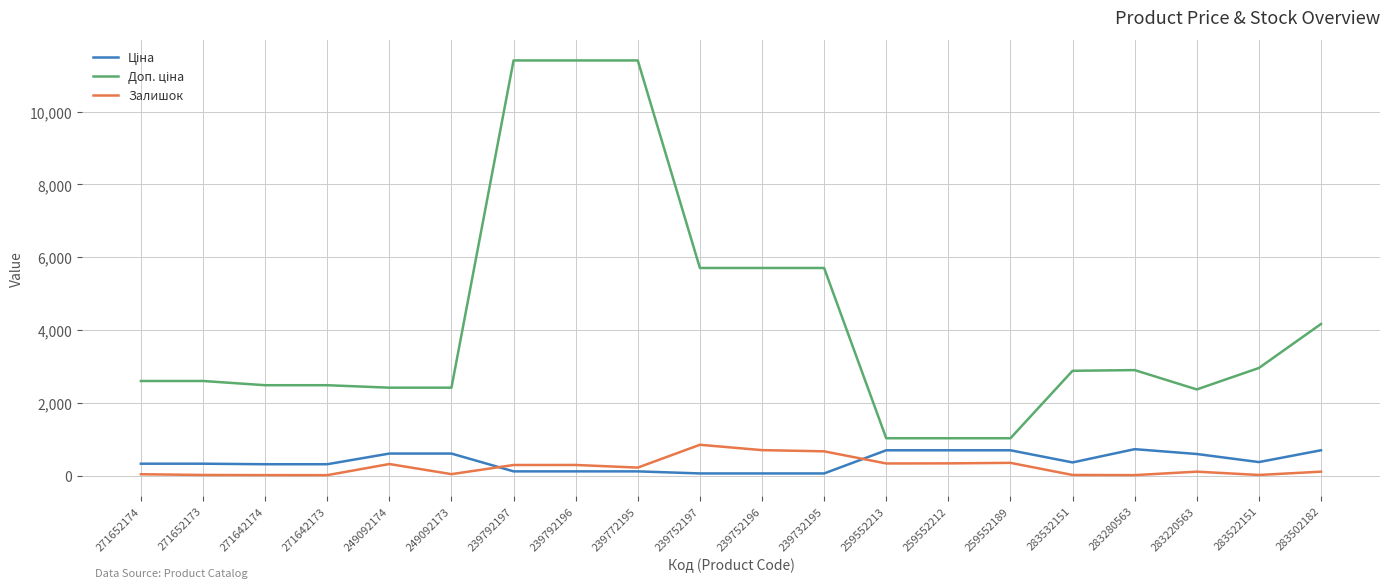

What is the maximum value shown in the chart?

11410.0